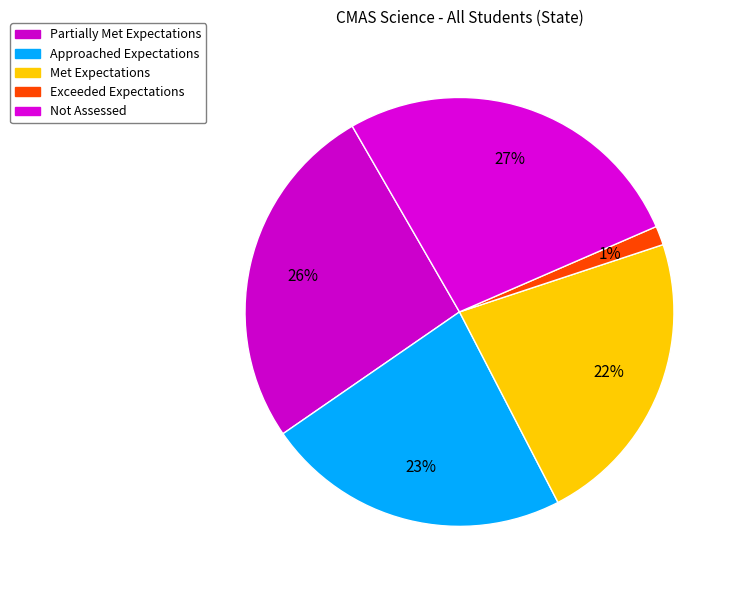

How many segments does this pie chart have?

5